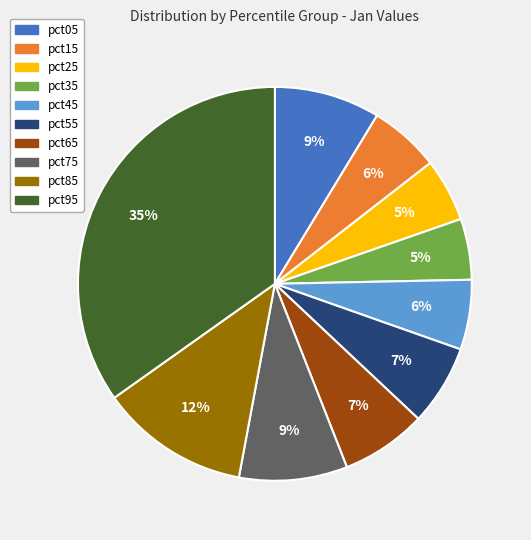

Combined, do pct25 and pct15 account for over 50%?

No